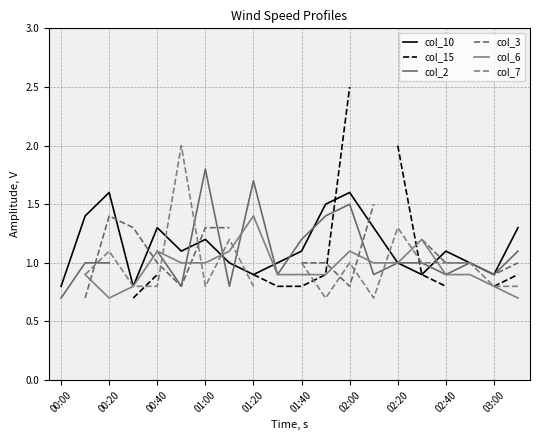

Does the chart have visible grid lines?

Yes